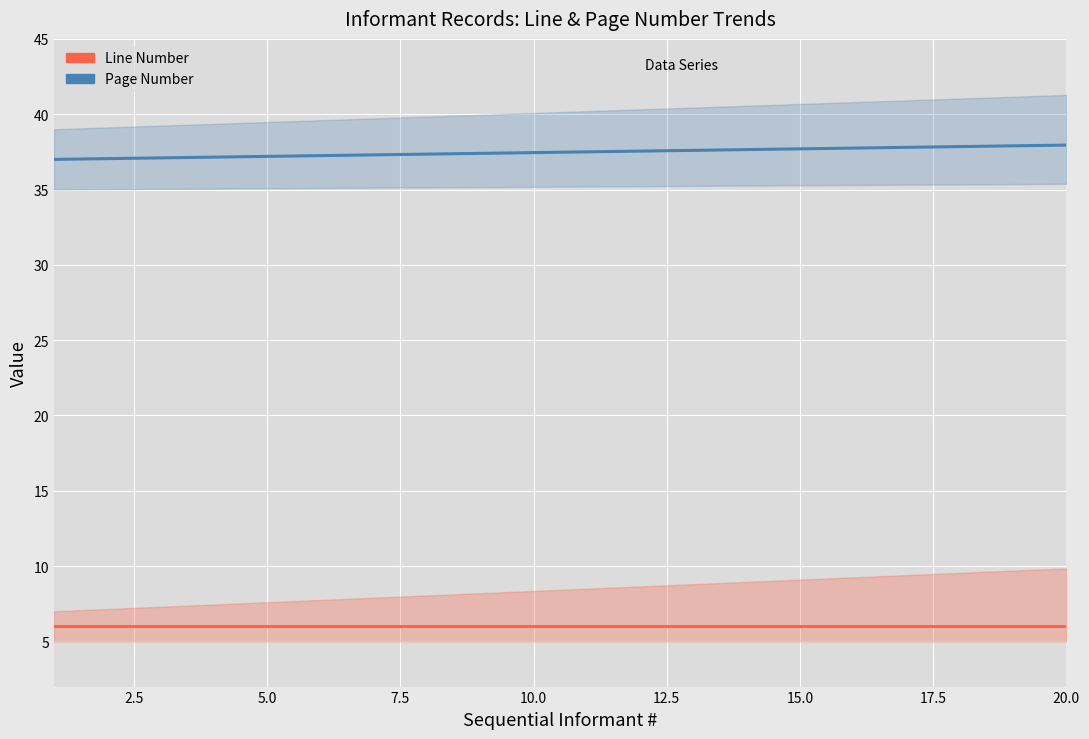

True or false: Line Number has more than 2 points higher than both neighbors.

False